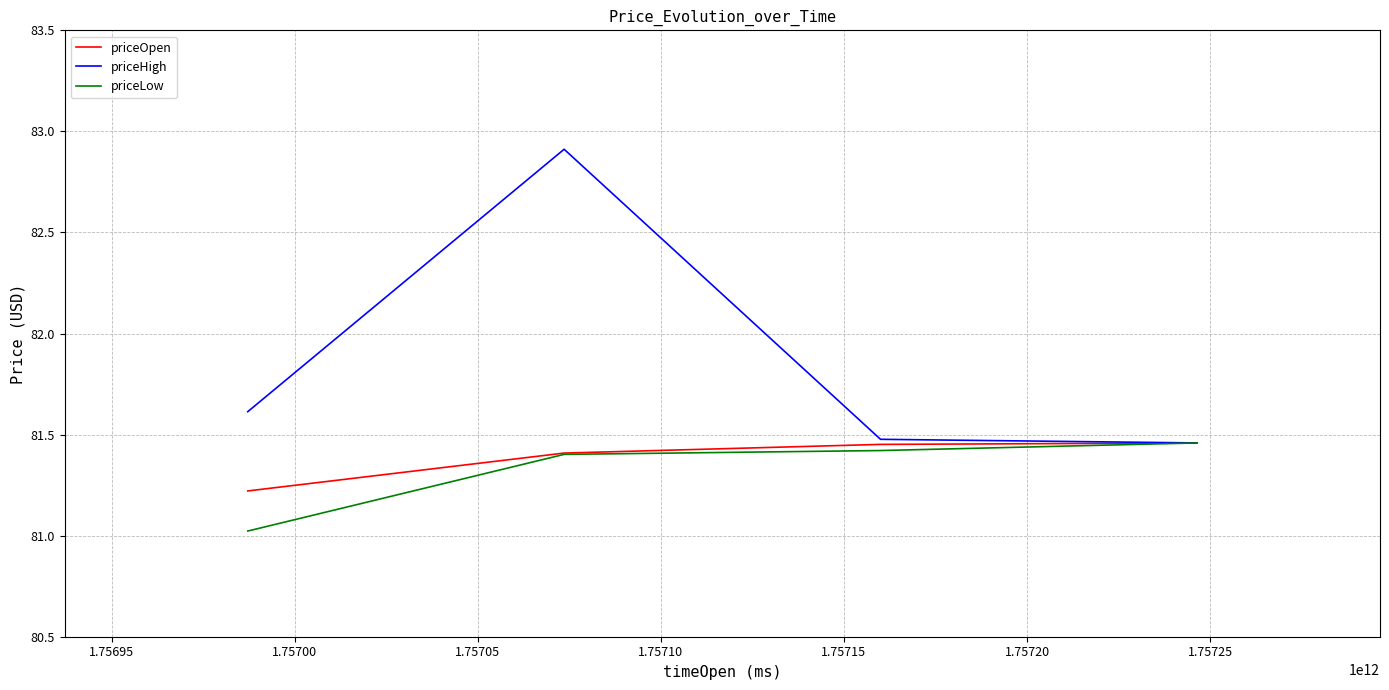

Which series has the largest total across all categories?

priceHigh